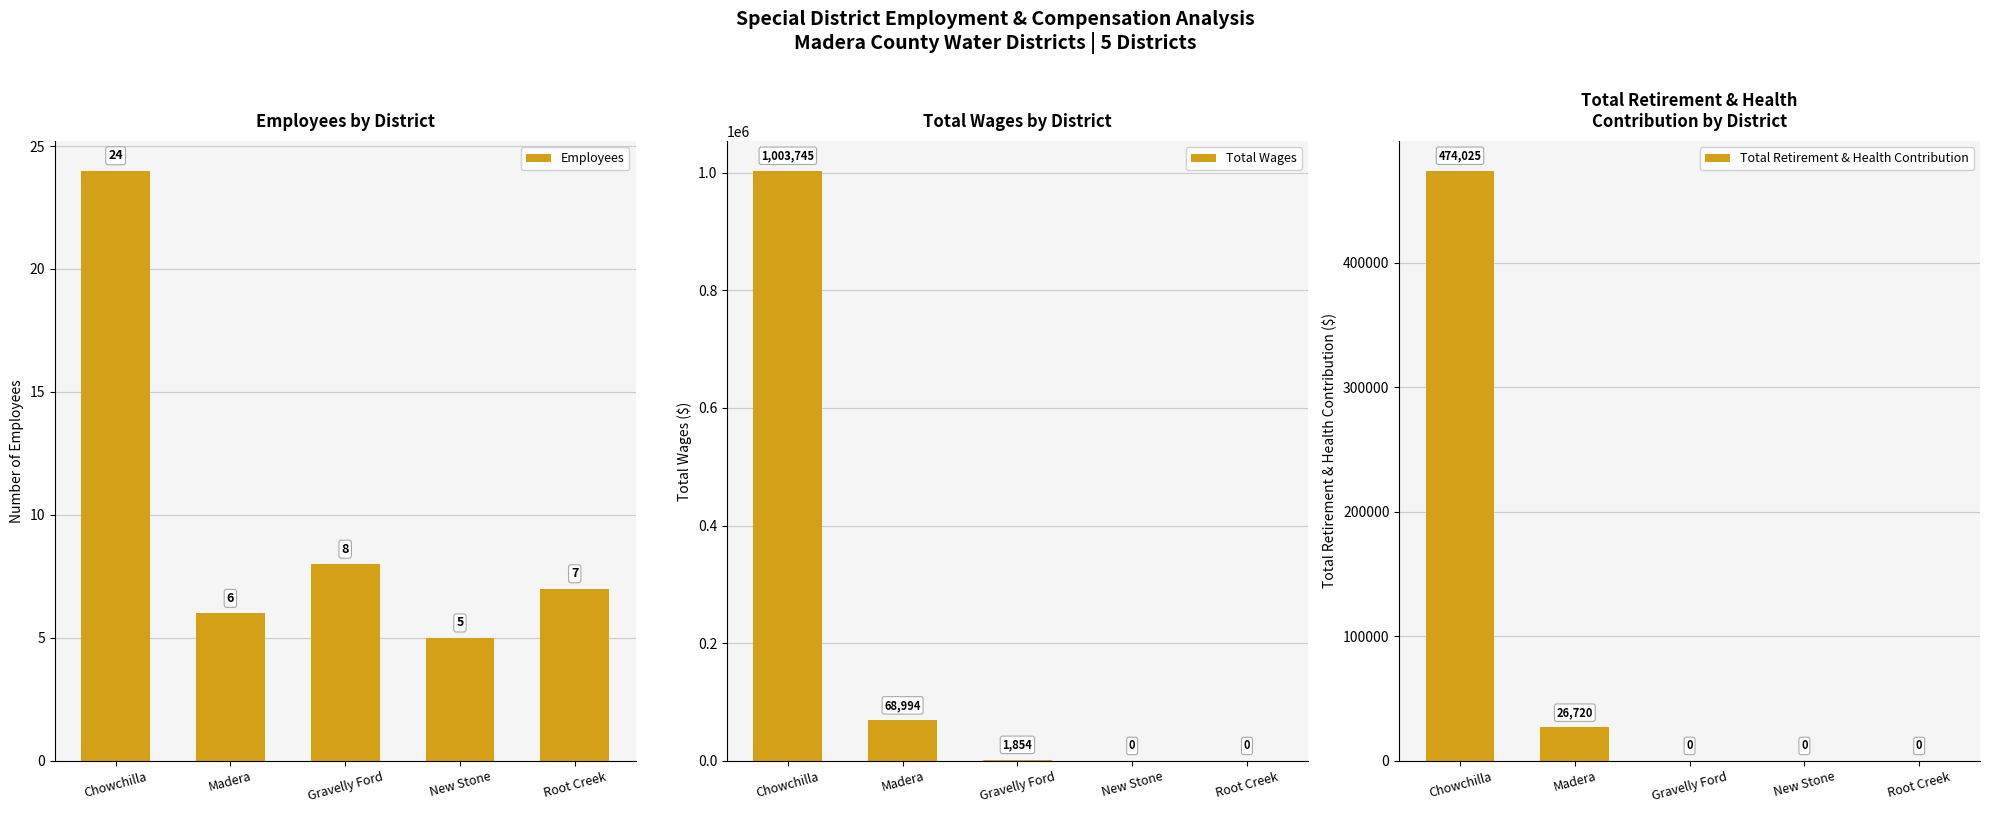

List the series in order of their peak value, highest first.

Total Wages, Total Retirement & Health Contribution, Employees